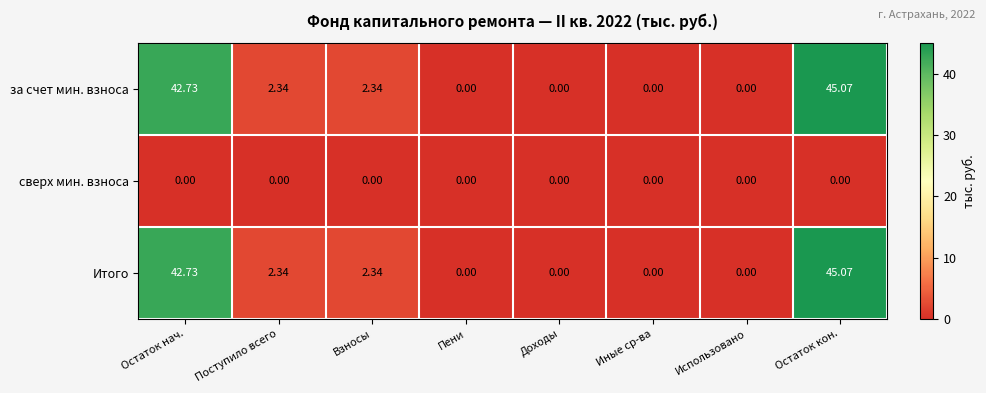

Which label corresponds to the largest value in the chart?

Остаток кон.